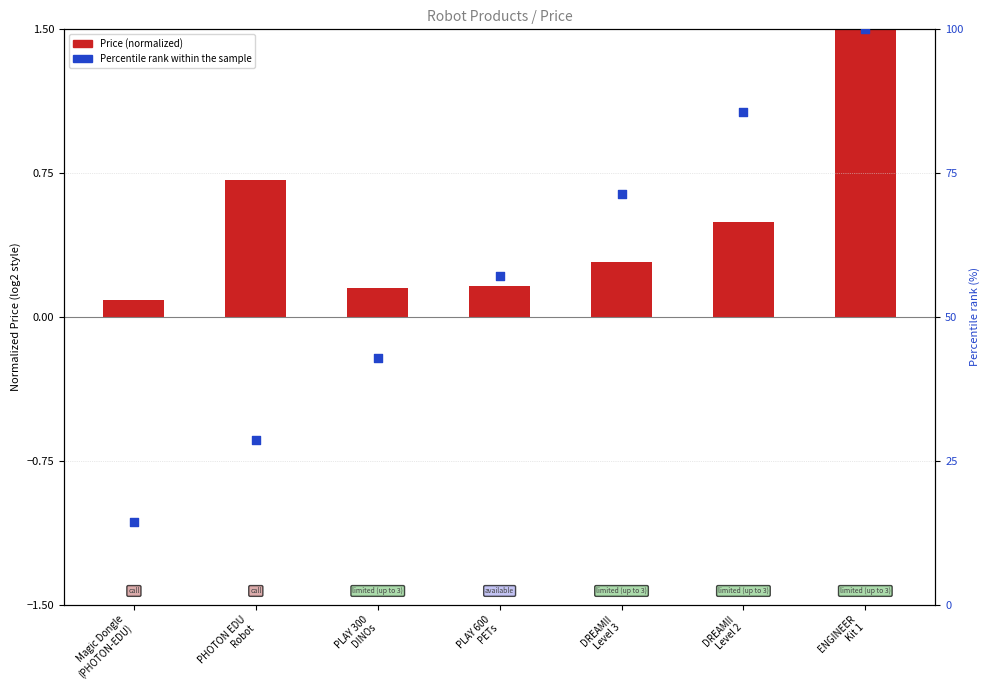

Which series has the largest Y range (max minus min)?

Percentile rank within the sample